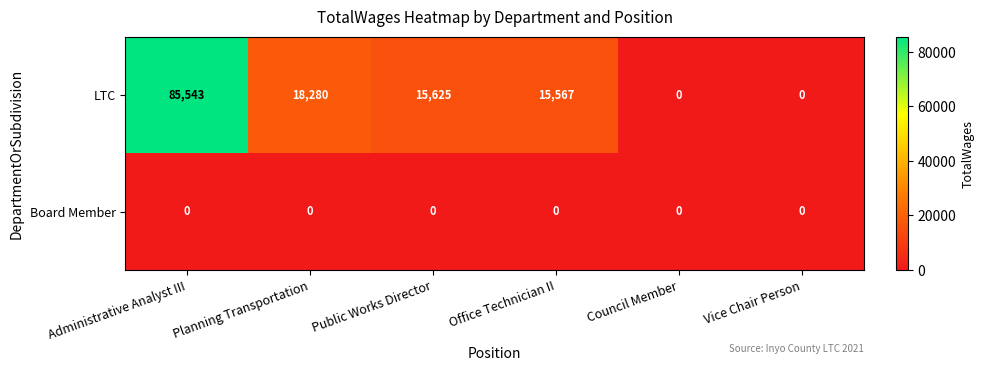

Reading right to left, list all the values displayed in this chart.

LTC: 0	0	15567	15625	18280	85543
Board Member: 0	0	0	0	0	0